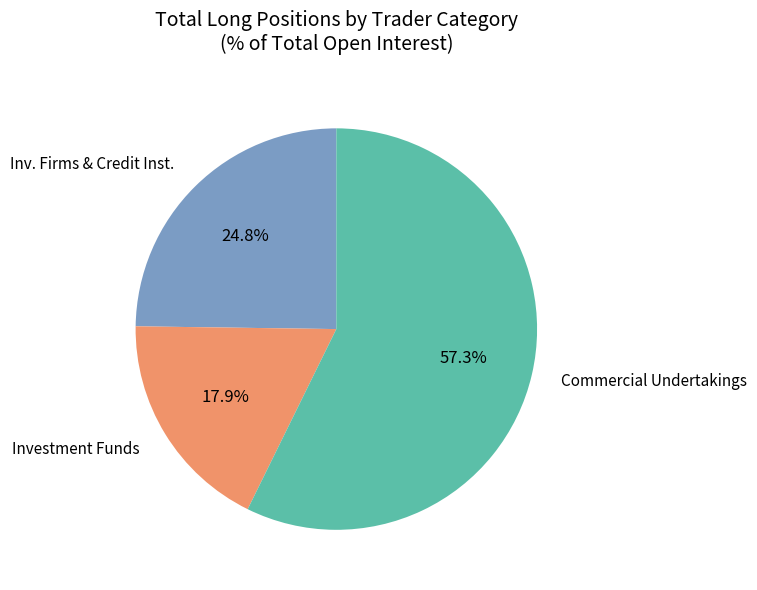

Is there any slice that represents more than half of the pie?

Yes